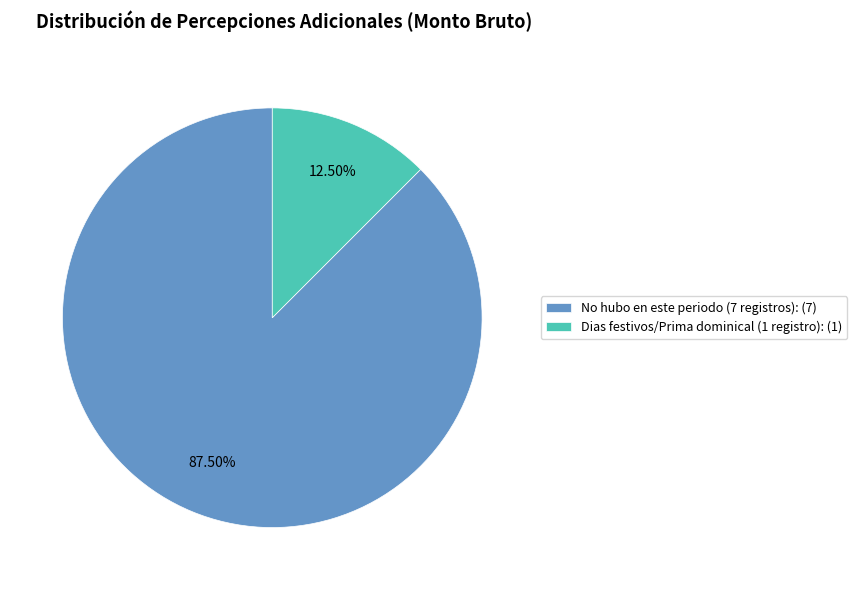

Which has a higher value, No hubo en este periodo (7 registros): (7) or Dias festivos/Prima dominical (1 registro): (1)?

No hubo en este periodo (7 registros): (7)